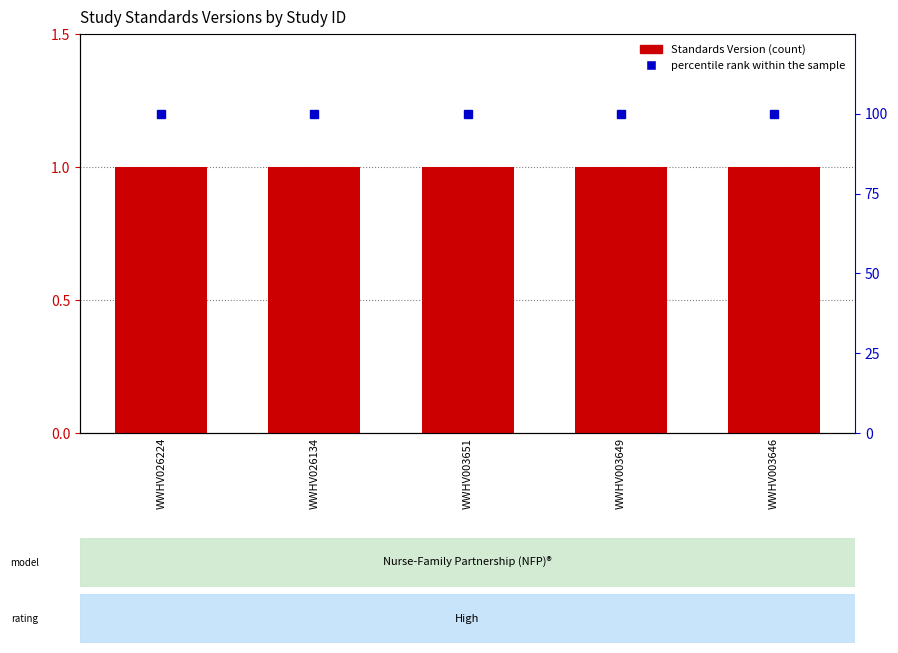

Rank the series by their average value, from lowest to highest.

Standards Version, percentile rank within the sample